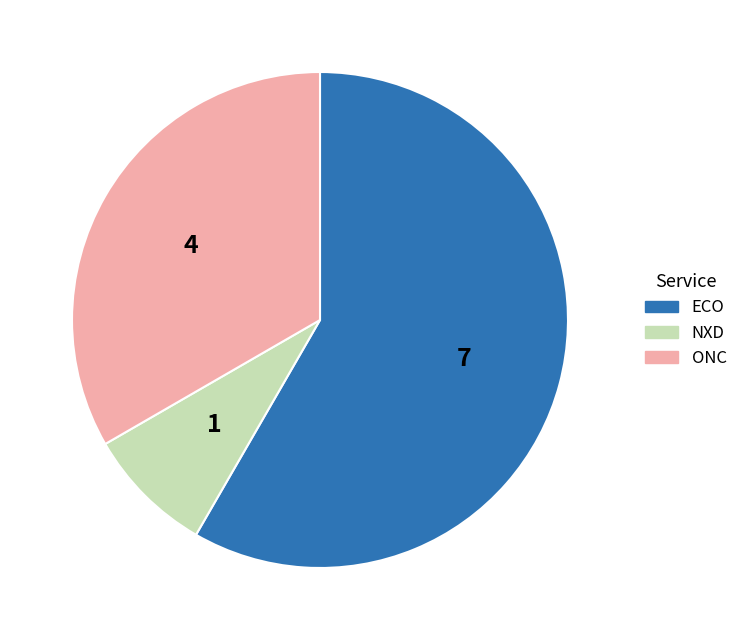

What is the largest slice in the pie chart?

ECO